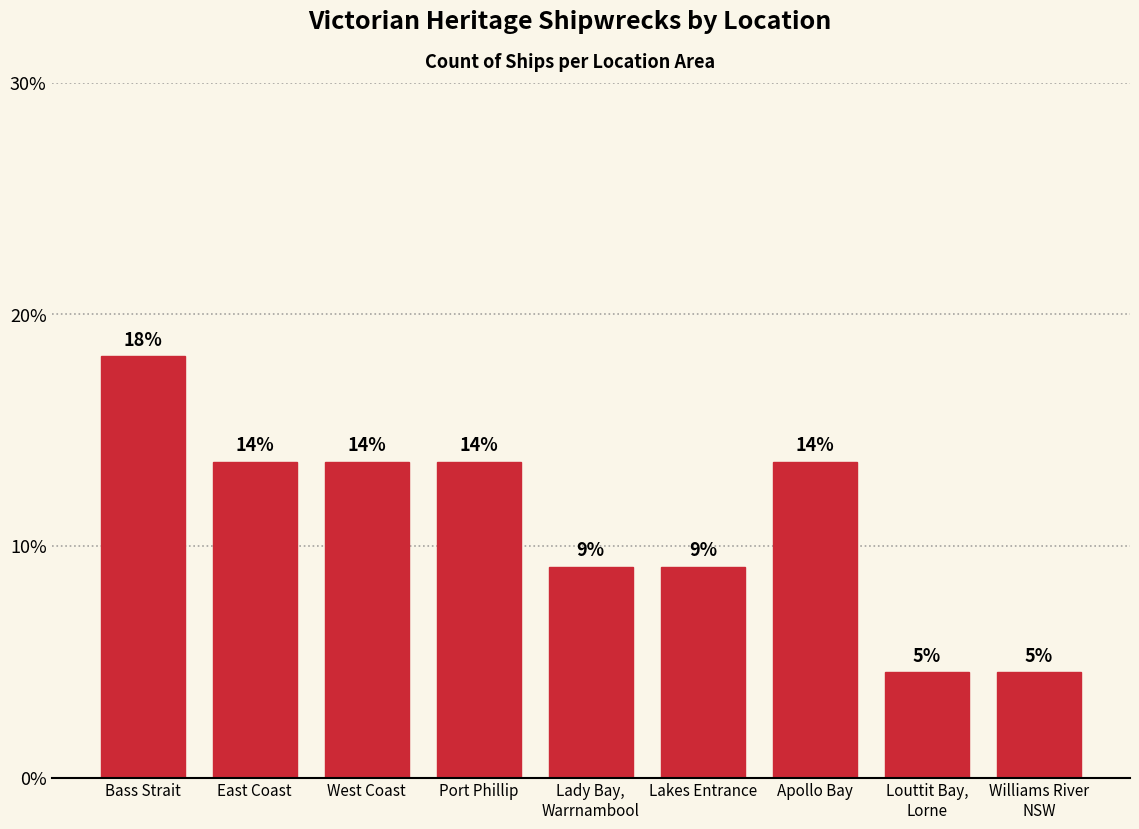

How many bars are there in total?

9